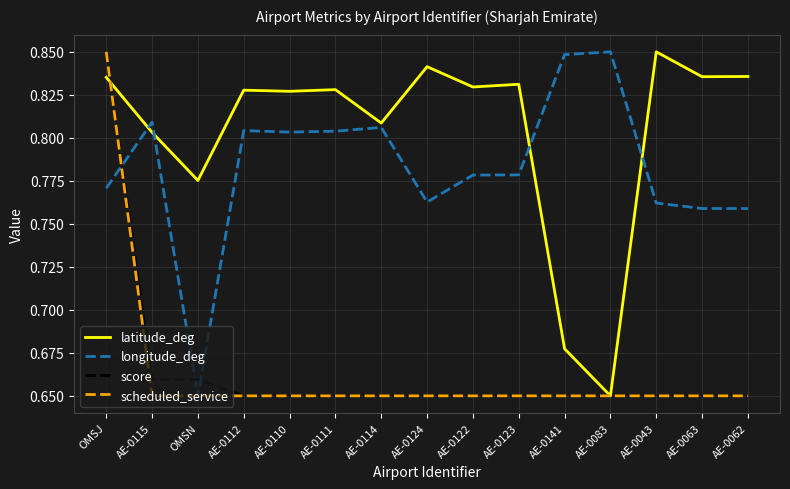

At which label does score reach its peak?

OMSJ